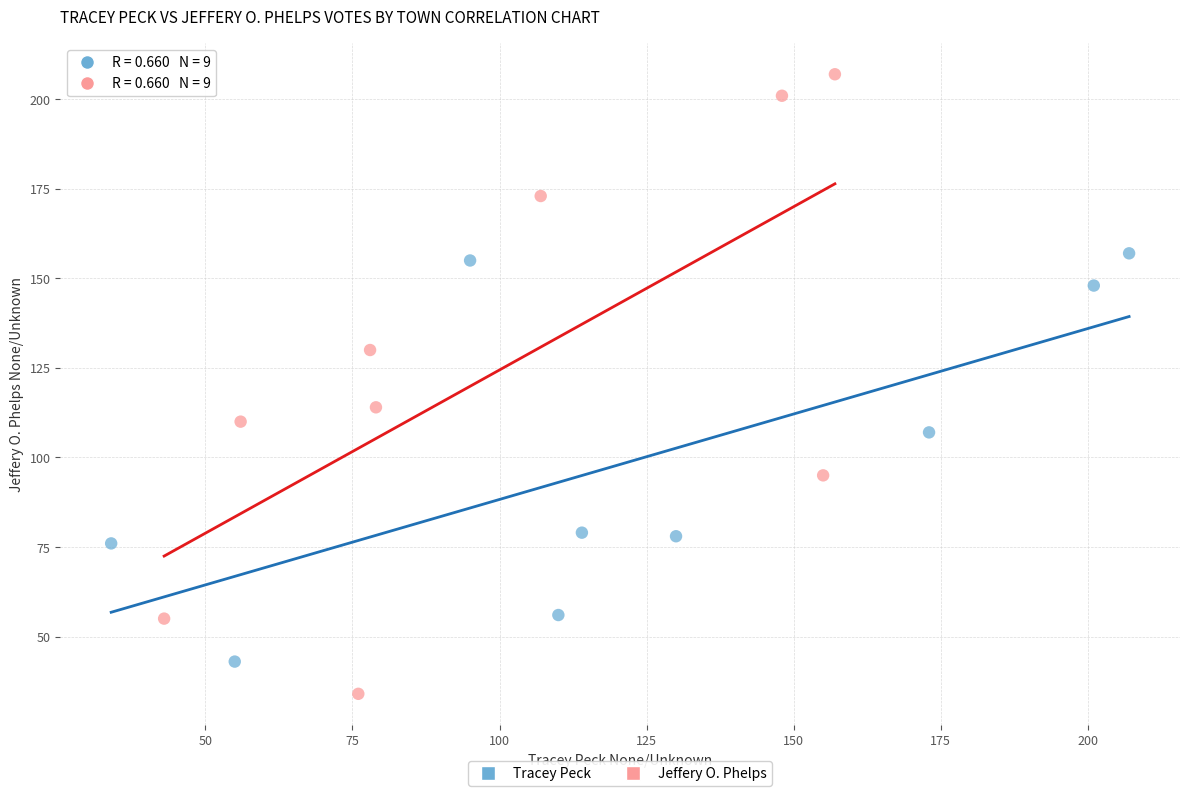

What are all the series names shown in the legend?

Tracey Peck, Jeffery O. Phelps